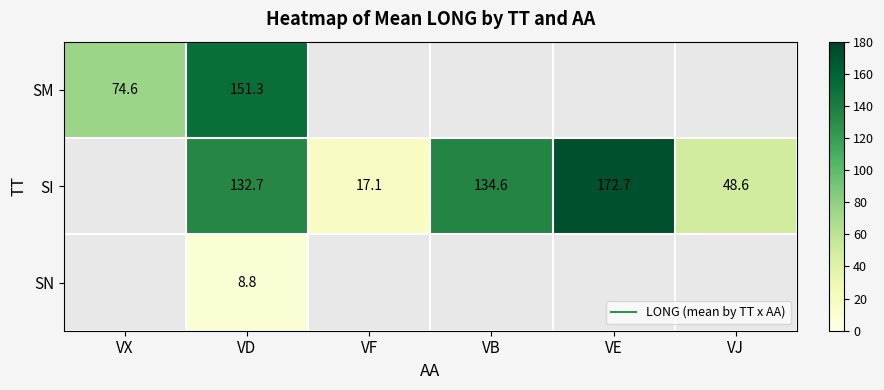

Count the number of categories in the chart.

6